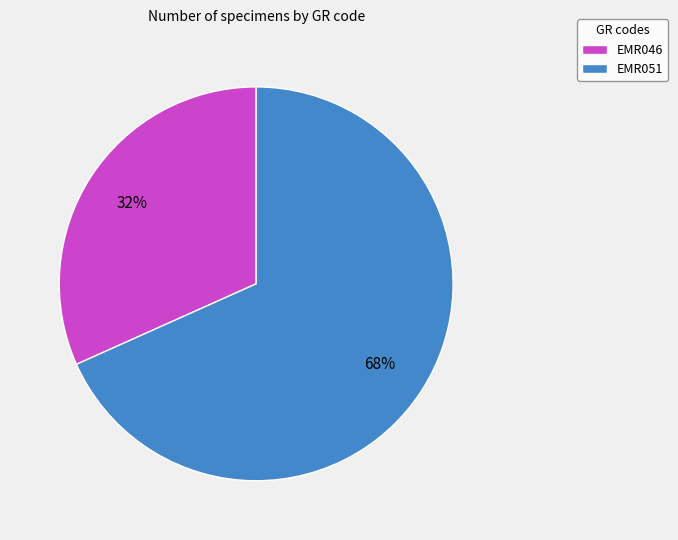

Which category accounts for the majority?

EMR051